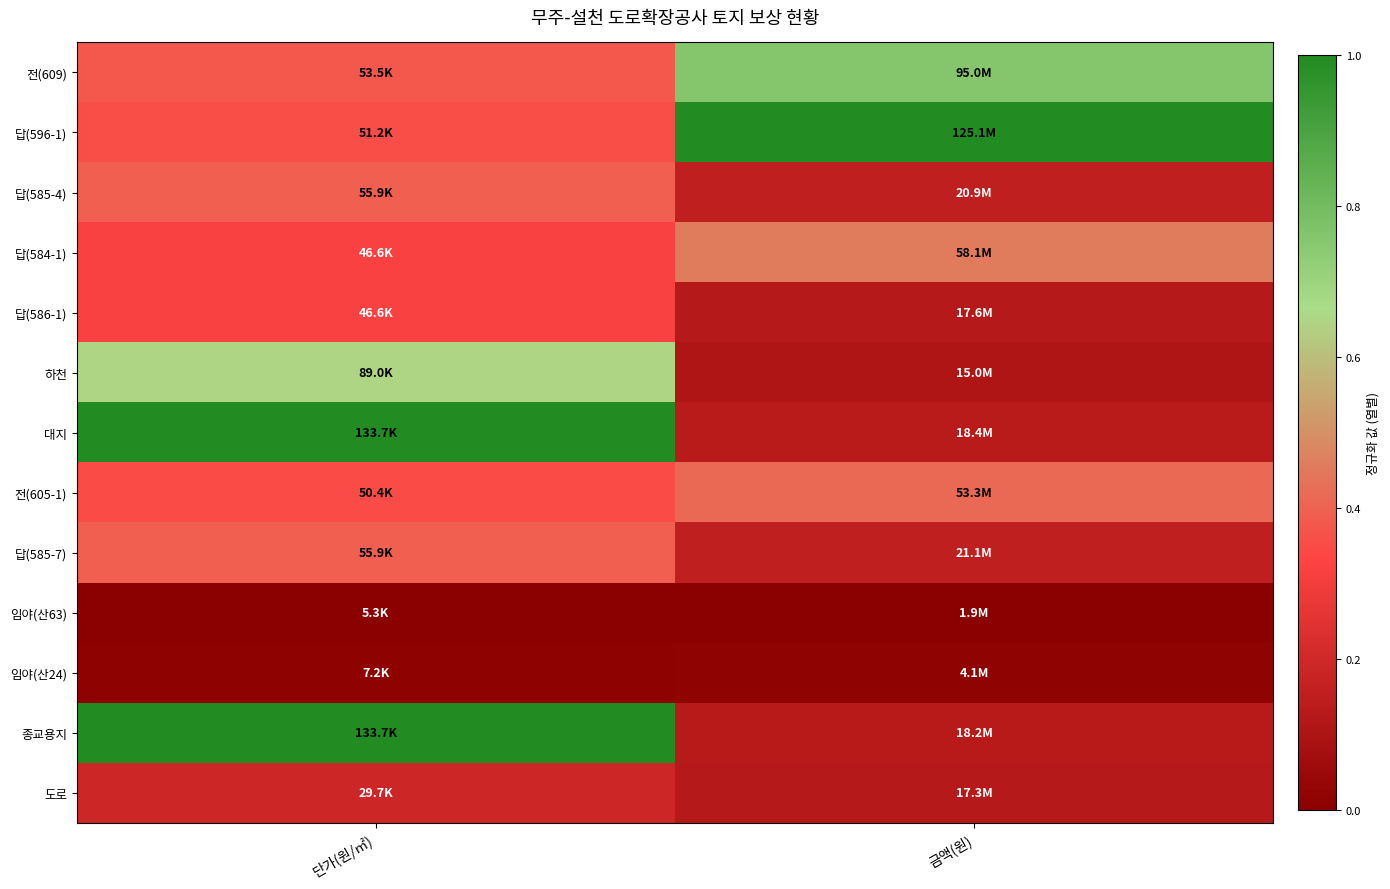

Reading left to right, transcribe all the data shown in this chart.

전(609): 단가(원/㎡)=0.4	금액(원)=0.8
답(596-1): 단가(원/㎡)=0.4	금액(원)=1.0
답(585-4): 단가(원/㎡)=0.4	금액(원)=0.2
답(584-1): 단가(원/㎡)=0.3	금액(원)=0.5
답(586-1): 단가(원/㎡)=0.3	금액(원)=0.1
하천: 단가(원/㎡)=0.7	금액(원)=0.1
대지: 단가(원/㎡)=1.0	금액(원)=0.1
전(605-1): 단가(원/㎡)=0.4	금액(원)=0.4
답(585-7): 단가(원/㎡)=0.4	금액(원)=0.2
임야(산63): 단가(원/㎡)=0.0	금액(원)=0.0
임야(산24): 단가(원/㎡)=0.0	금액(원)=0.0
종교용지: 단가(원/㎡)=1.0	금액(원)=0.1
도로: 단가(원/㎡)=0.2	금액(원)=0.1